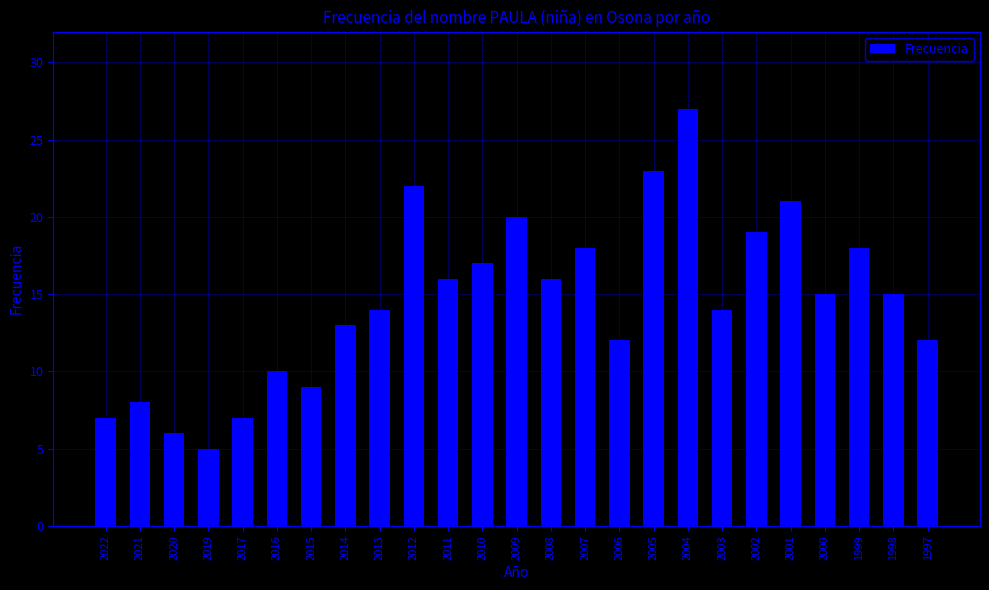

Which has a higher value, 2021 or 1999?

1999